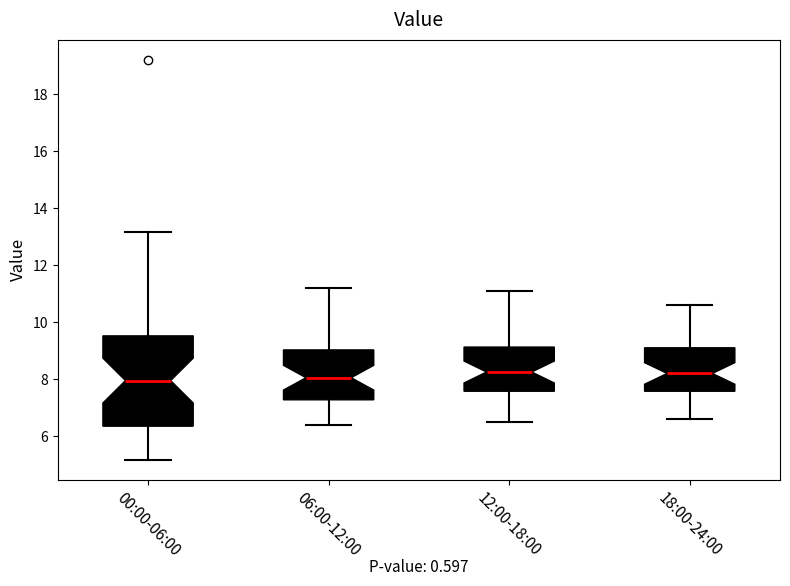

Reading left to right, transcribe this box plot: for each box, give where its median line is, the range the box spans, and where its two whiskers end, as read against the y-axis. The values are not printed on the chart, so give them approximately, as read against the axis.

00:00-06:00: median 8.0, box 6.4 to 9.6, whiskers 5.2 to 13.2
06:00-12:00: median 8.0, box 7.2 to 9.0, whiskers 6.4 to 11.2
12:00-18:00: median 8.2, box 7.6 to 9.2, whiskers 6.6 to 11.2
18:00-24:00: median 8.2, box 7.6 to 9.2, whiskers 6.6 to 10.6